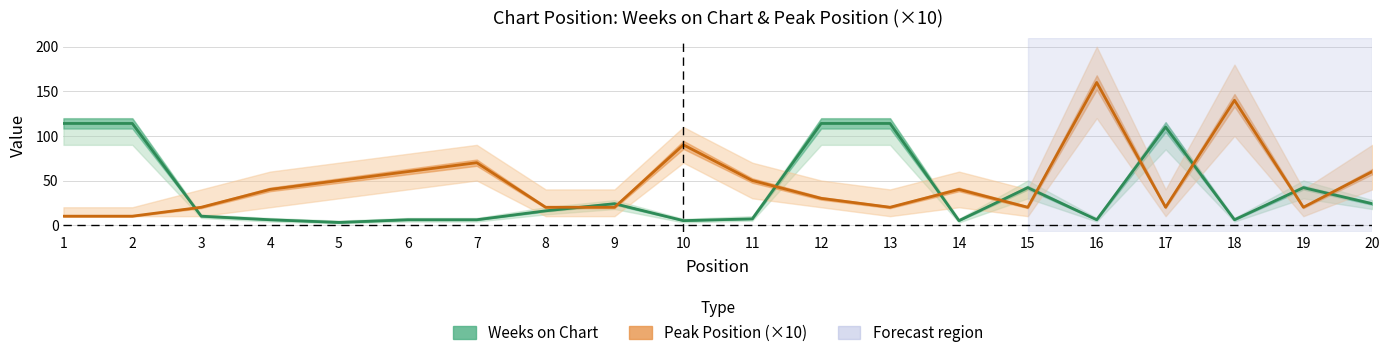

At which label does Peak Position (×10) reach its peak?

16